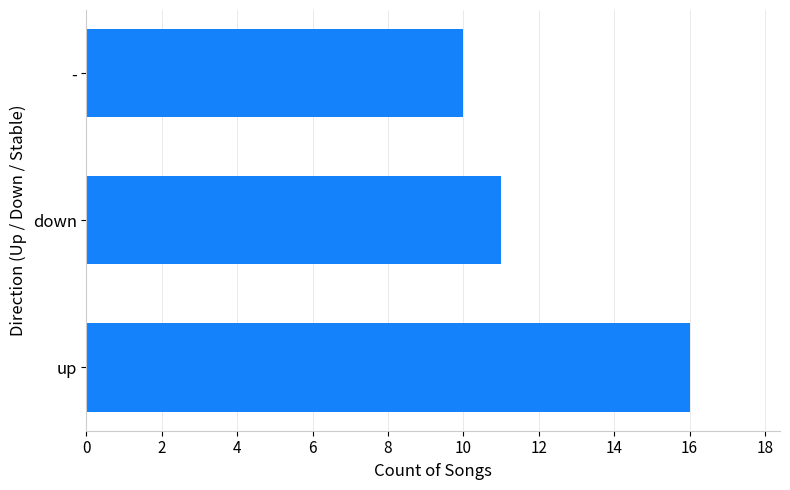

Between - and up, which is larger?

up